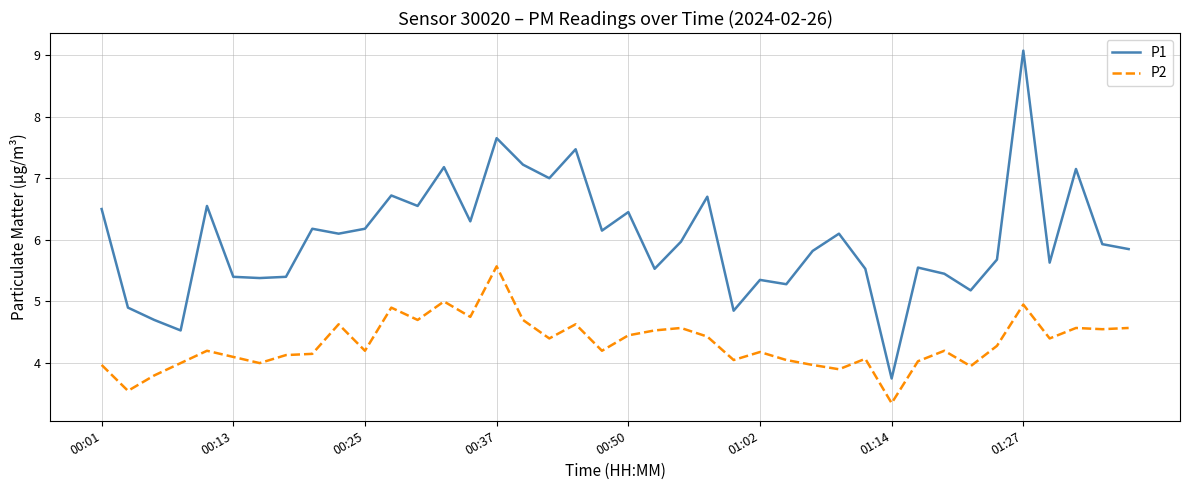

Which series has the largest total across all categories?

P1